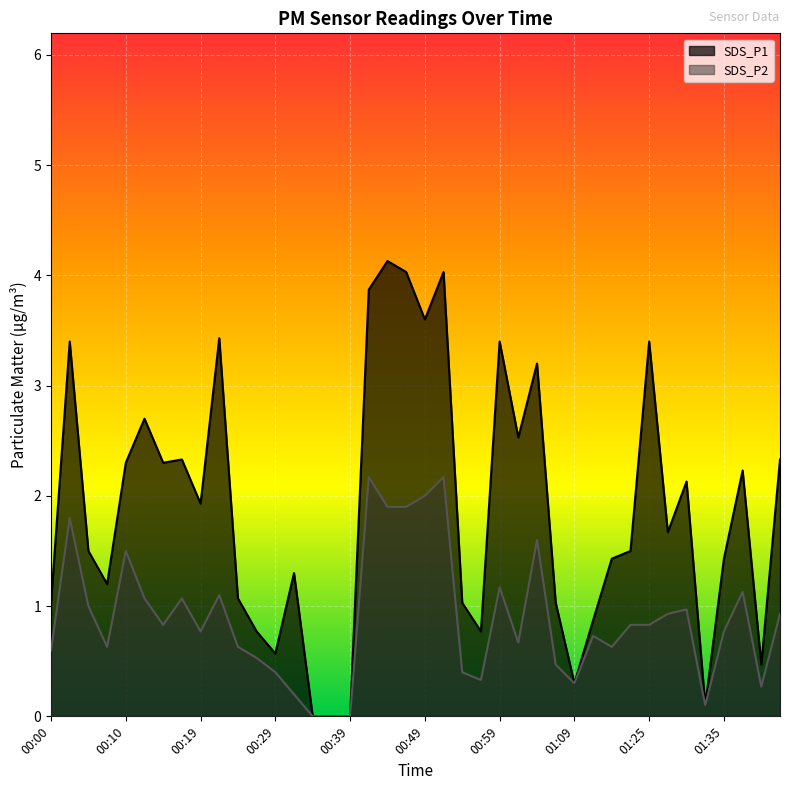

What is the label of the 7th point from the left?

00:15